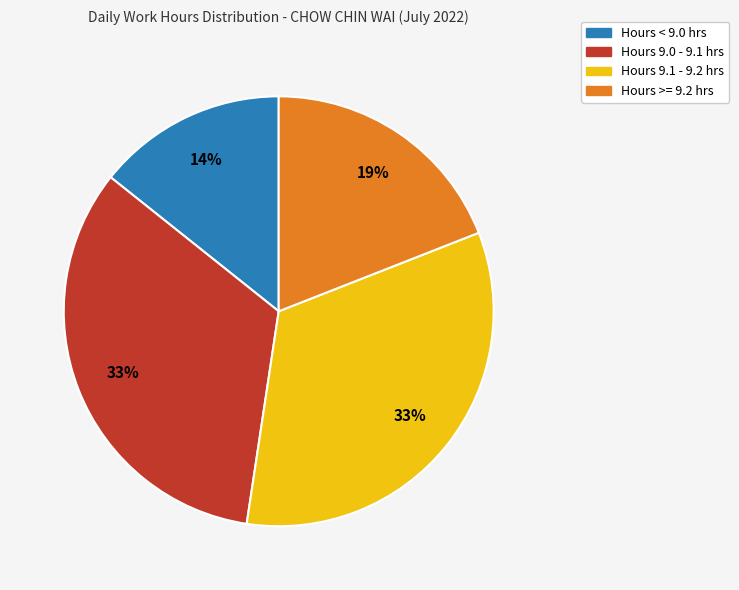

To the nearest percent, what is the average slice percentage?

25%